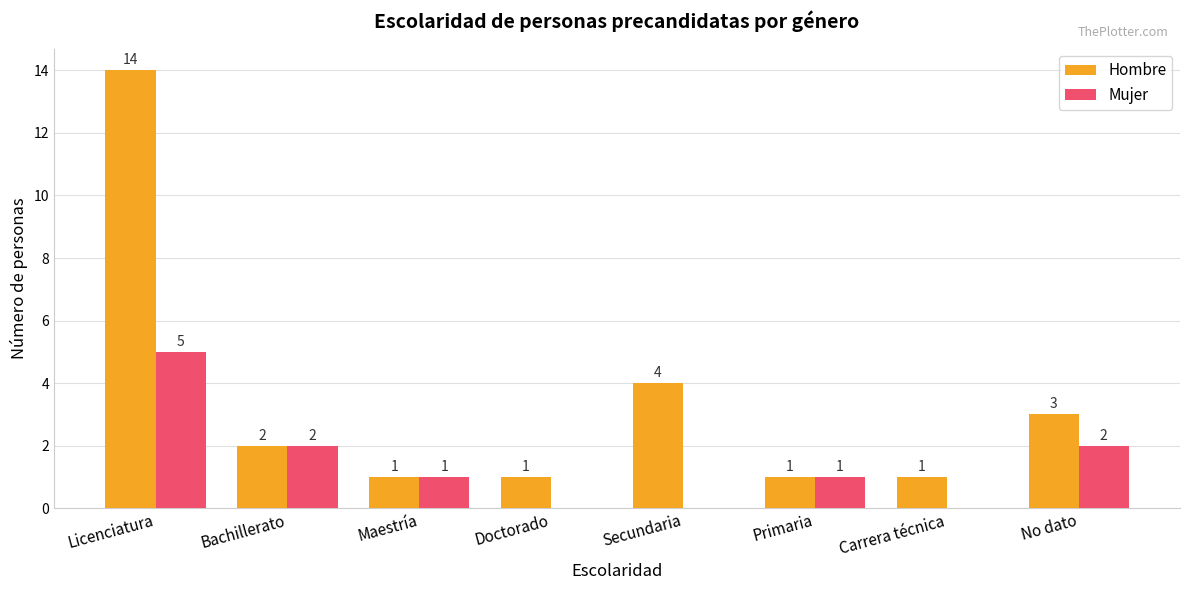

Is it true that Mujer equals 3 at Secundaria?

False